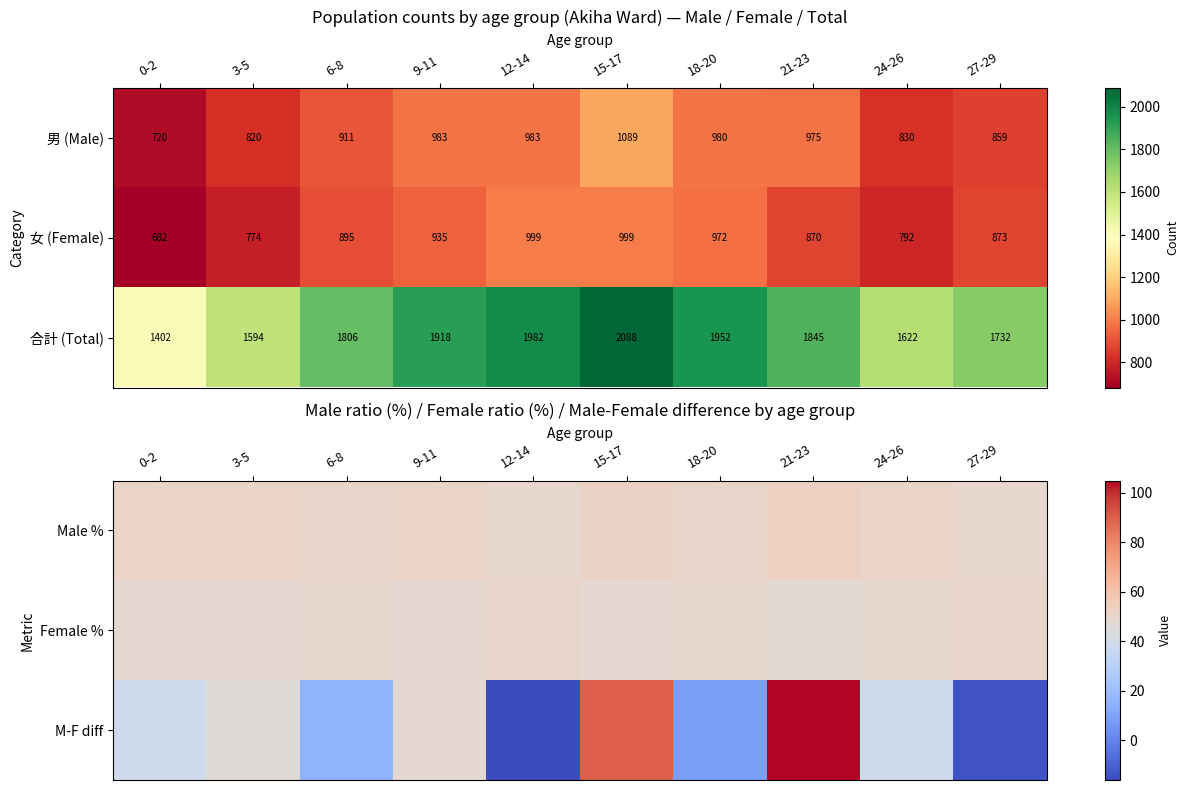

Reading left to right, list all the values displayed in this chart.

Male %: 0-2=51.4	3-5=51.4	6-8=50.4	9-11=51.3	12-14=49.6	15-17=52.2	18-20=50.2	21-23=52.8	24-26=51.2	27-29=49.6
Female %: 0-2=48.6	3-5=48.6	6-8=49.6	9-11=48.7	12-14=50.4	15-17=47.8	18-20=49.8	21-23=47.2	24-26=48.8	27-29=50.4
M-F diff: 0-2=38.0	3-5=46.0	6-8=16.0	9-11=48.0	12-14=-16.0	15-17=90.0	18-20=8.0	21-23=105.0	24-26=38.0	27-29=-14.0